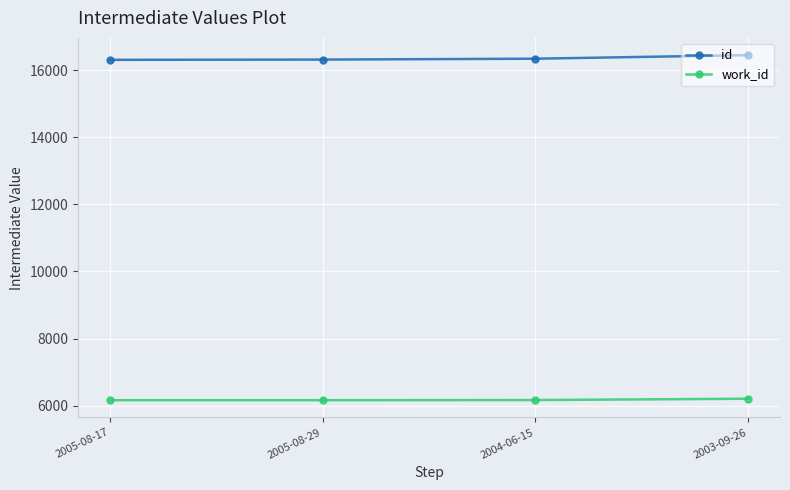

List the series in order of their overall mean, lowest first.

work_id, id